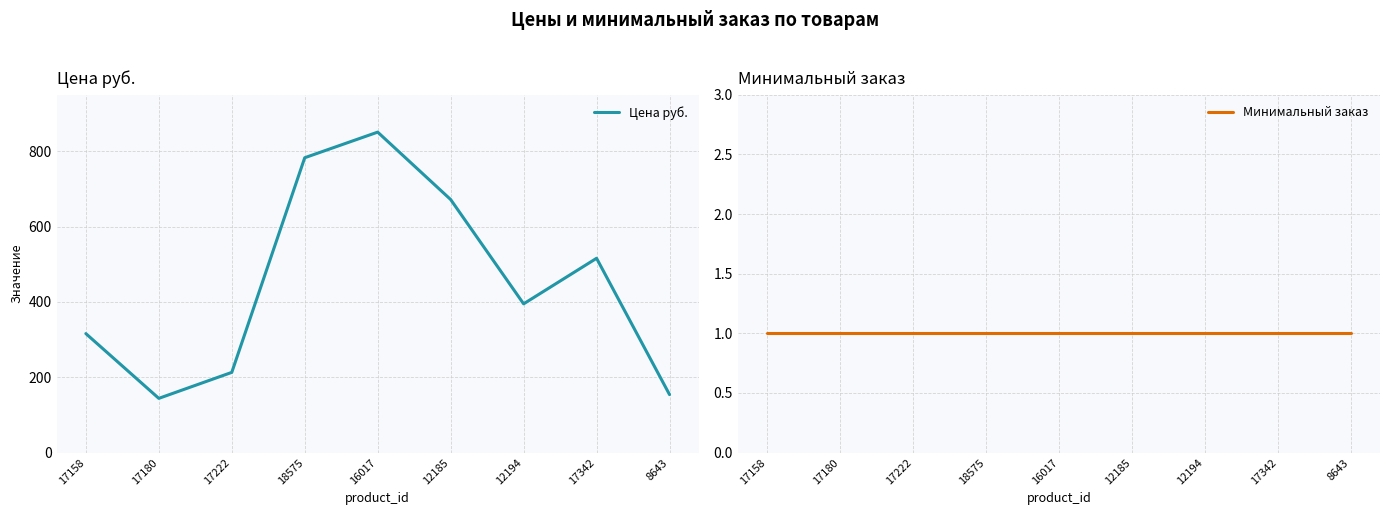

Which has a higher value, 17180 or 12185?

12185